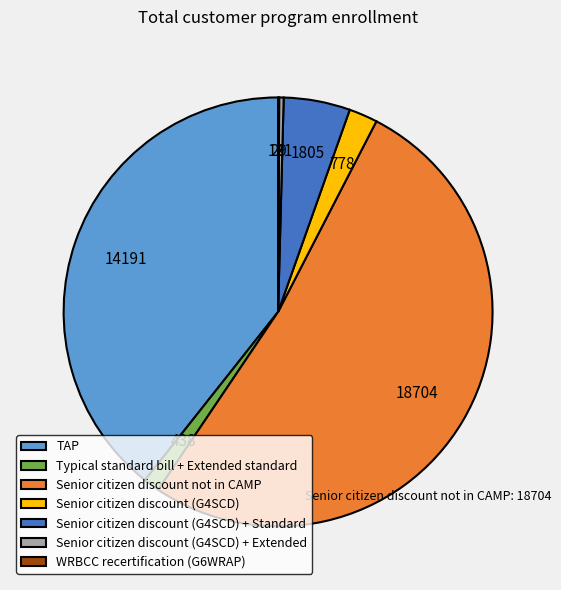

What is the ratio of the value at Senior citizen discount not in CAMP to the value at Senior citizen discount (G4SCD)?

24.0